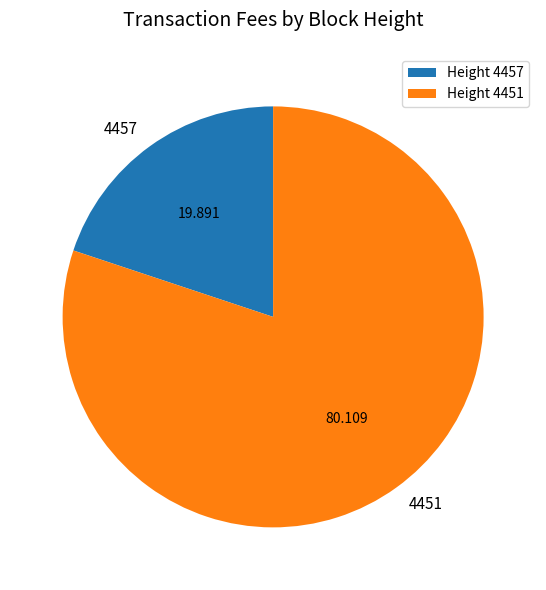

Do Height 4451 and Height 4457 together represent more than half of the pie?

Yes